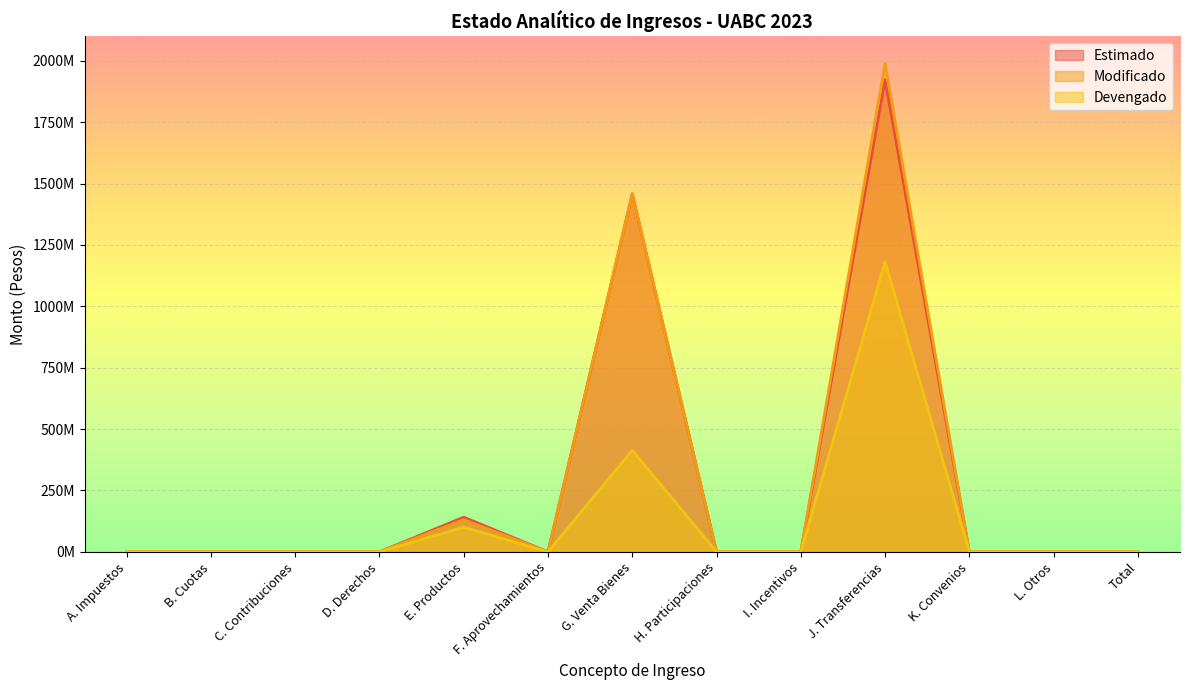

The Estimado series shows 0 at F. Aprovechamientos. True or false?

True